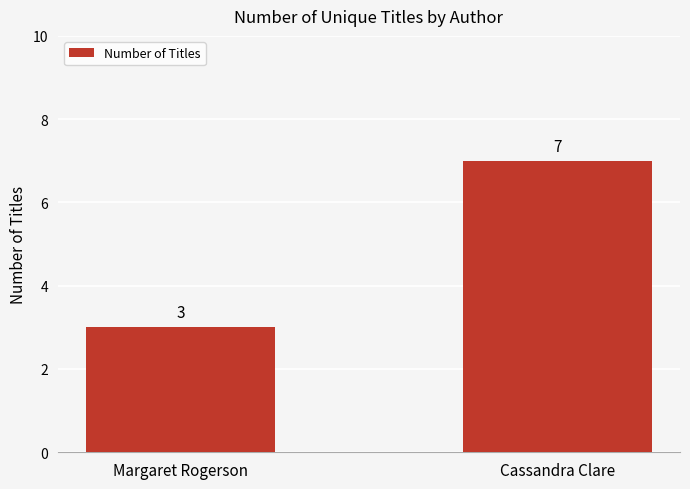

What is the sum of the values at Margaret Rogerson and Cassandra Clare?

10